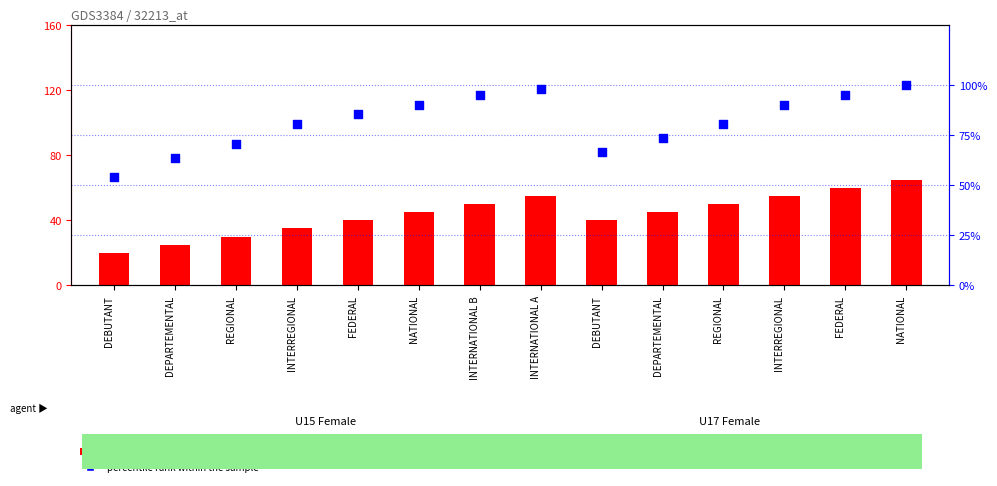

What are all the series names shown in the legend?

transformed count, percentile rank within the sample